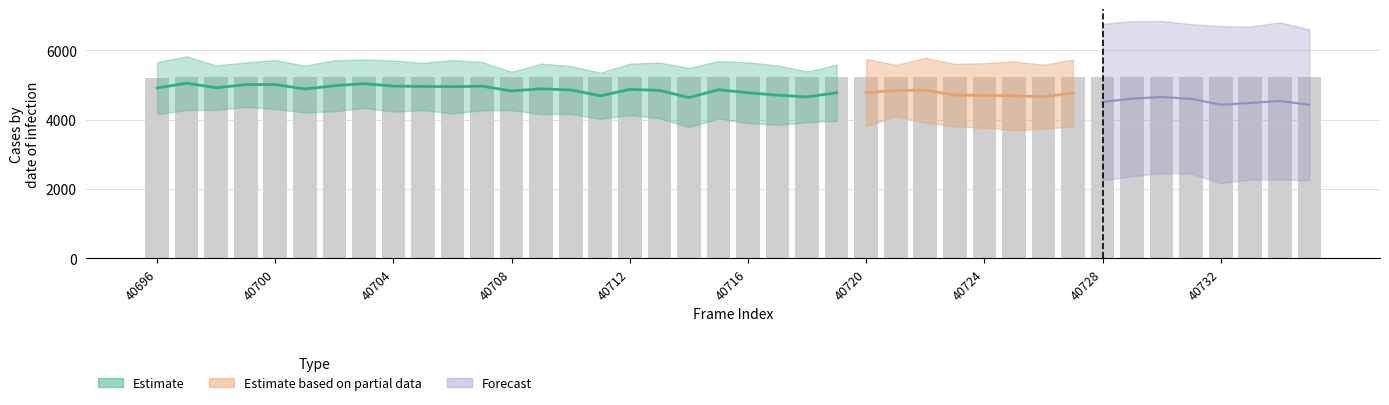

What is the greatest value displayed?

5242.5